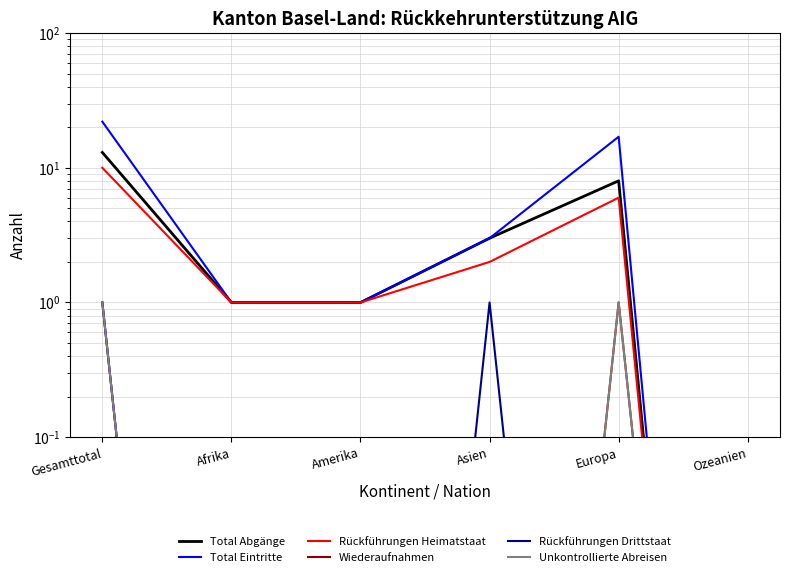

True or false: Rückführungen Heimatstaat and Rückführungen Drittstaat cross at least once.

False